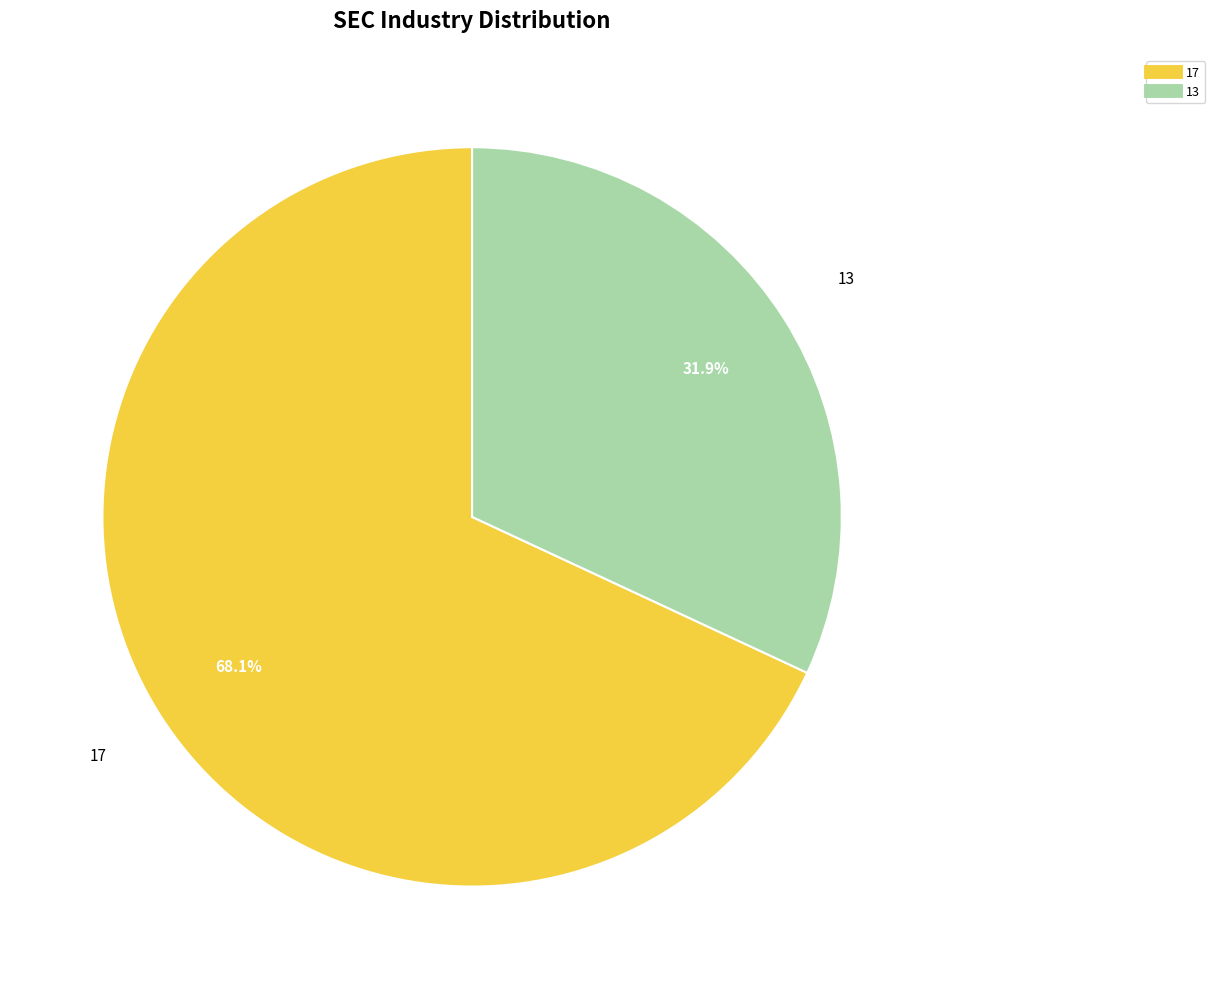

How many segments does this pie chart have?

2